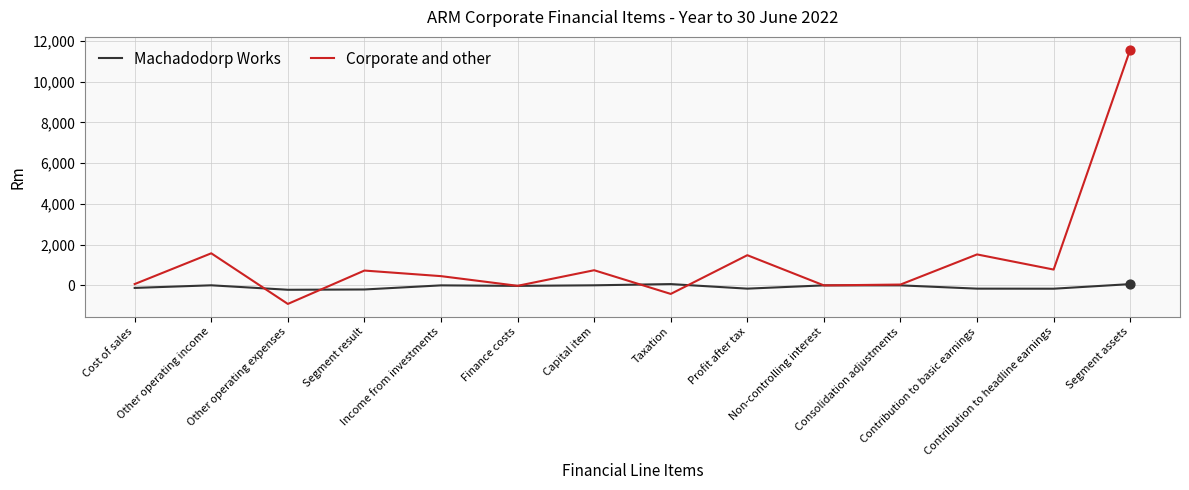

Which series has the widest spread of values?

Corporate and other